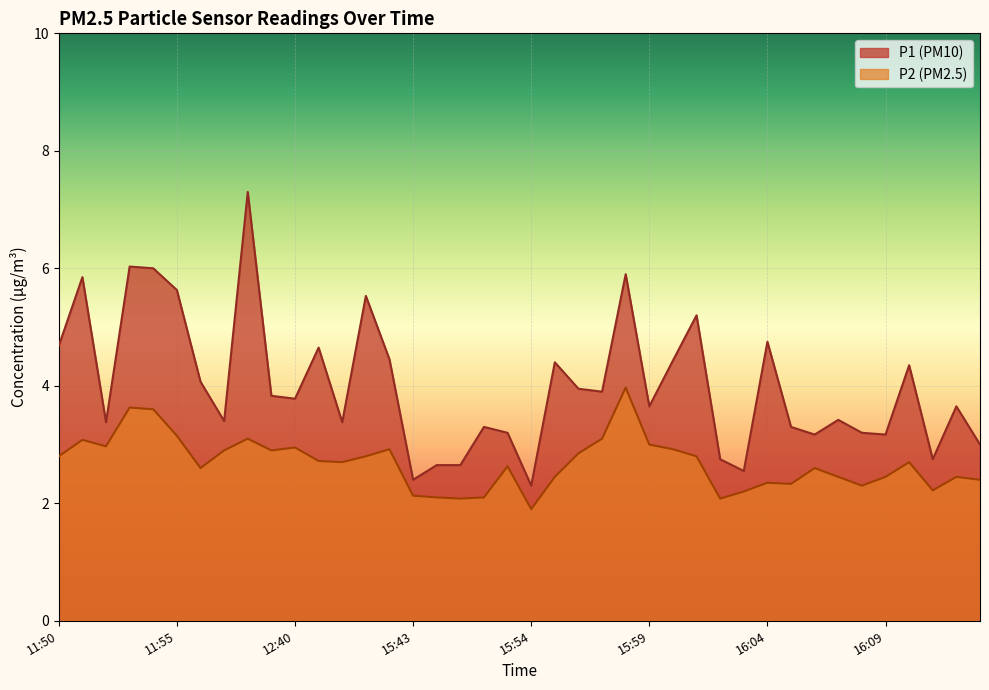

What are all the series names shown in the legend?

P1, P2